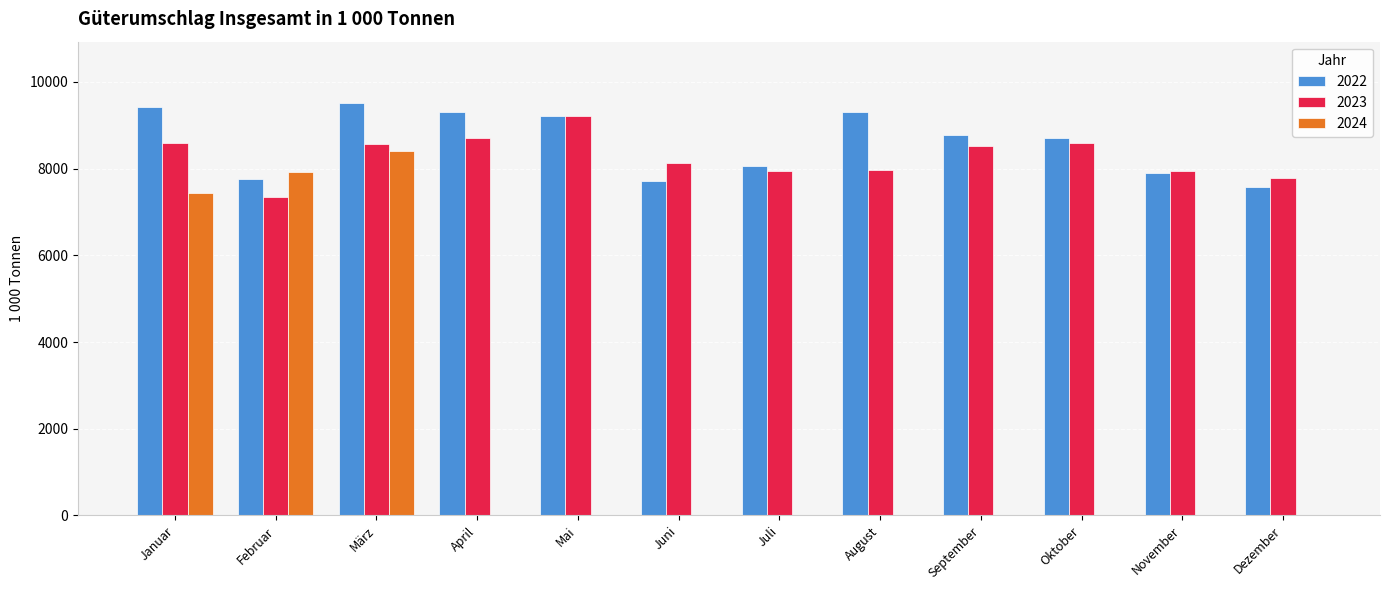

The value of 2022 at Januar is 9431.0. True or false?

True